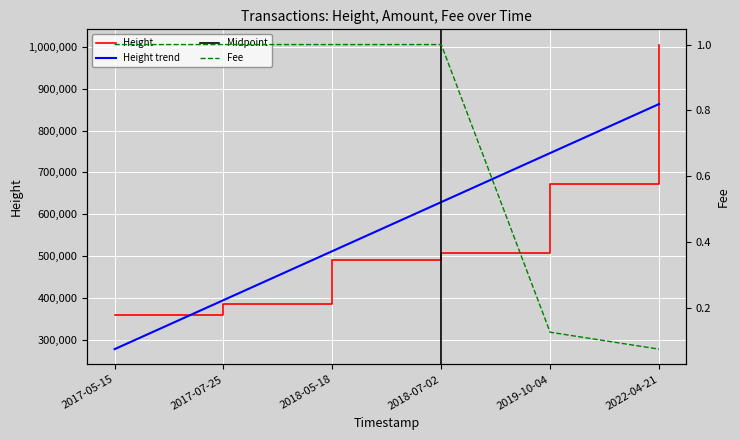

Is it true that Fee equals 1.7 at 2017-07-25?

False